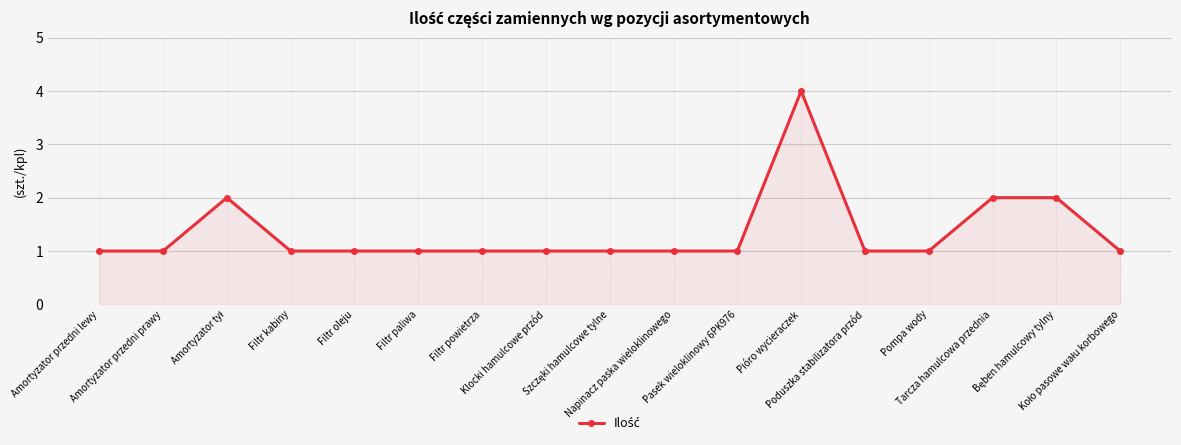

What is the value of the 8th point from the left?

1